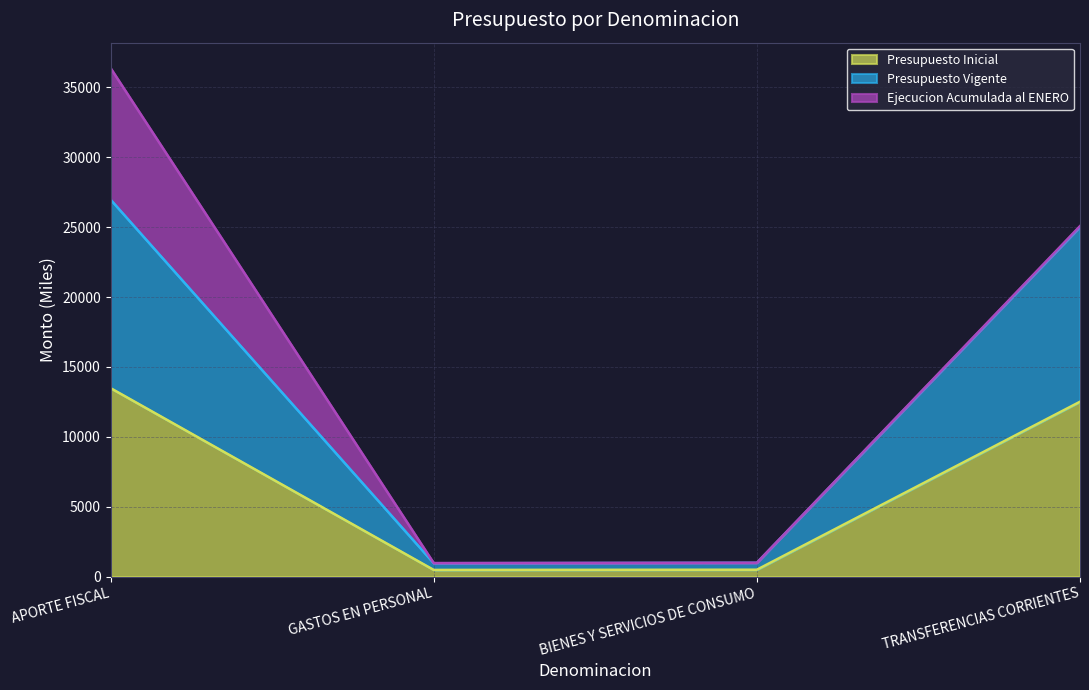

Does the chart have visible grid lines?

Yes